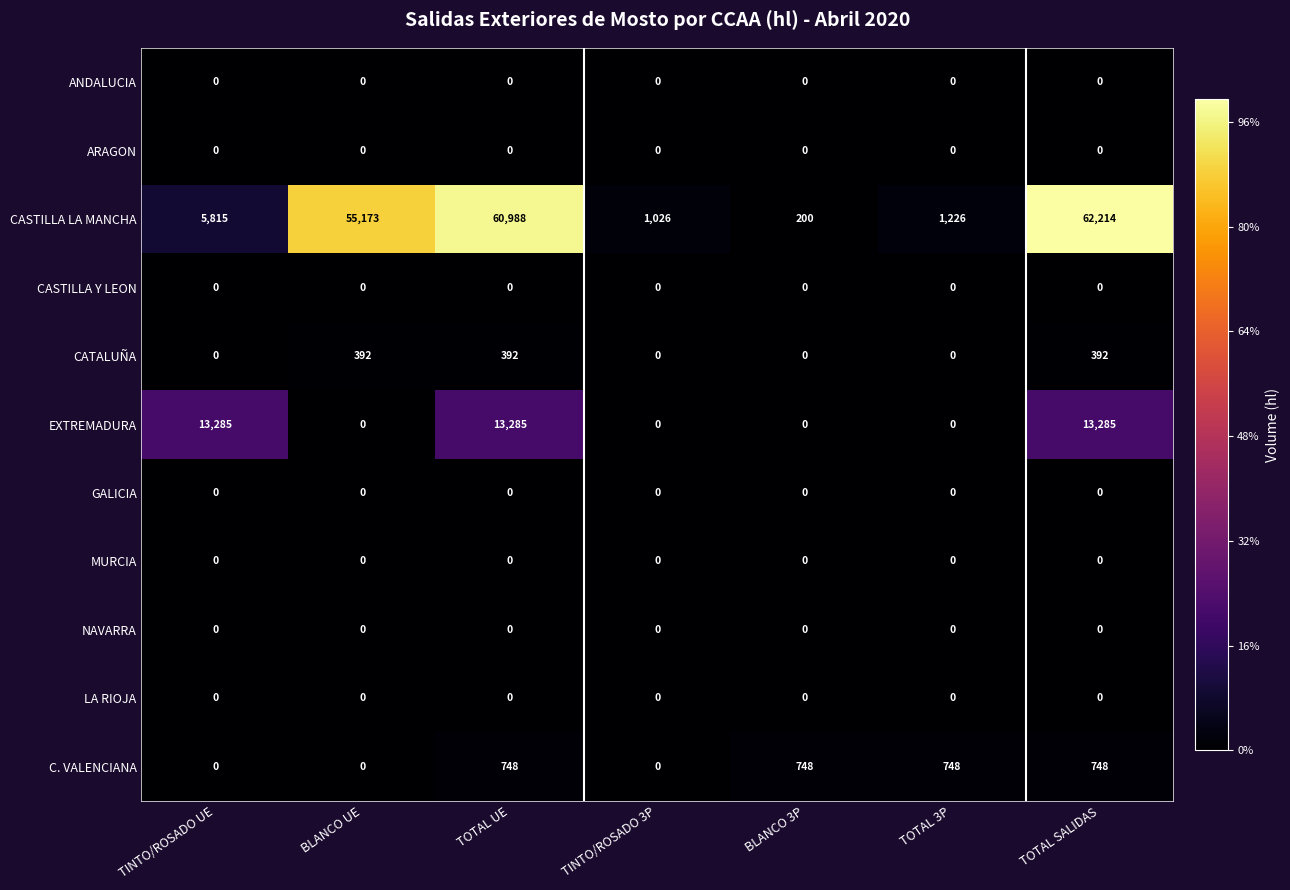

How many CATALUÑA values are between 0 and 392?

7